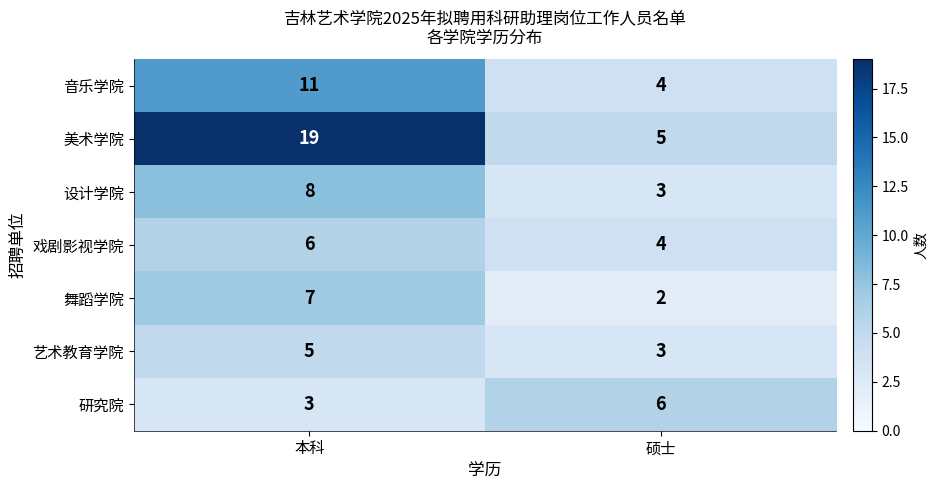

What value does the 舞蹈学院 series have at 本科?

7